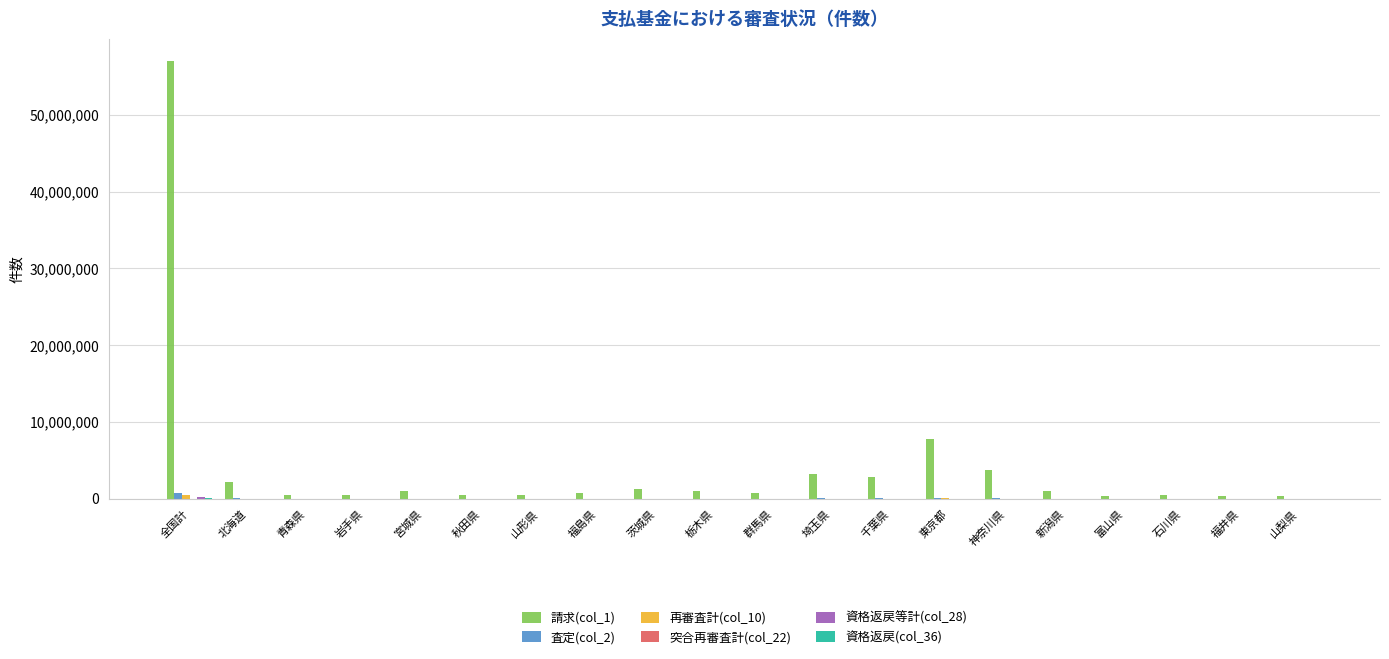

What is the greatest value displayed?

57099835